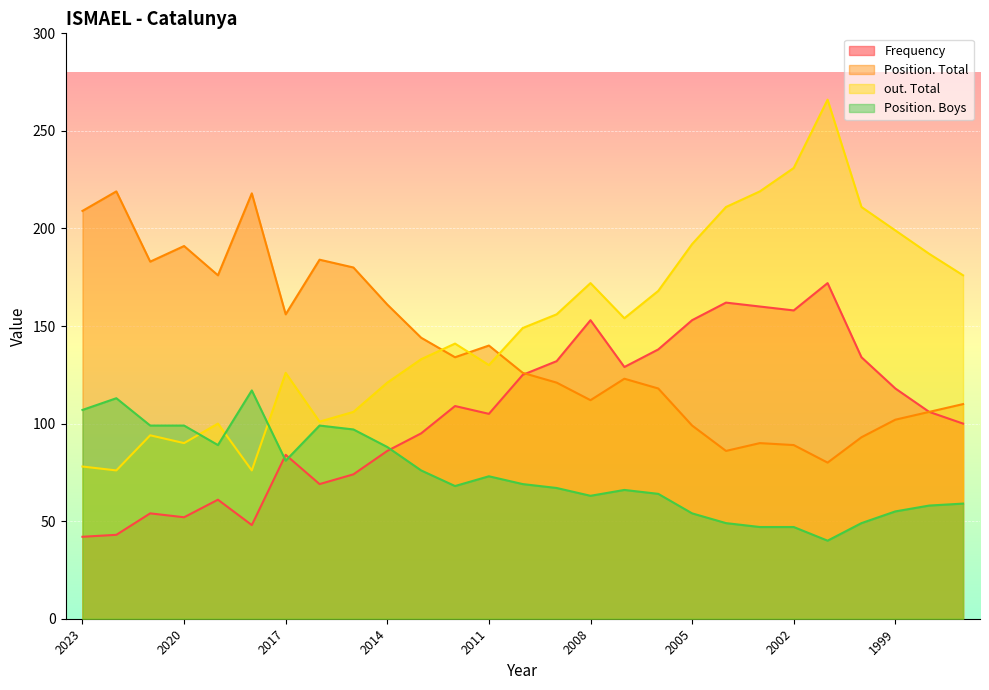

List the series in order of their overall mean, lowest first.

Position. Boys, Frequency, Position. Total, out. Total